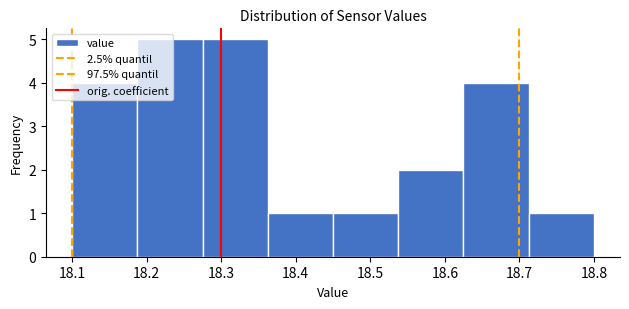

Reading left to right, list every bar in this chart as the range it spans on the x-axis followed by its height. Neither the bar edges nor the heights are printed on the chart, so give them approximately, as read against the axes.

18.10 to 18.19: 4
18.19 to 18.28: 5
18.28 to 18.36: 5
18.36 to 18.45: 1
18.45 to 18.54: 1
18.54 to 18.63: 2
18.63 to 18.71: 4
18.71 to 18.80: 1